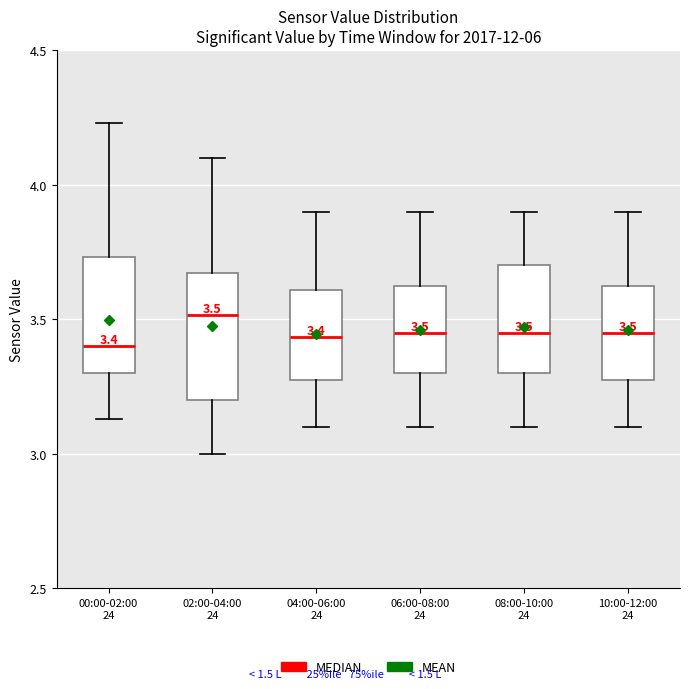

Which box's median line is the highest?

02:00-04:00 24